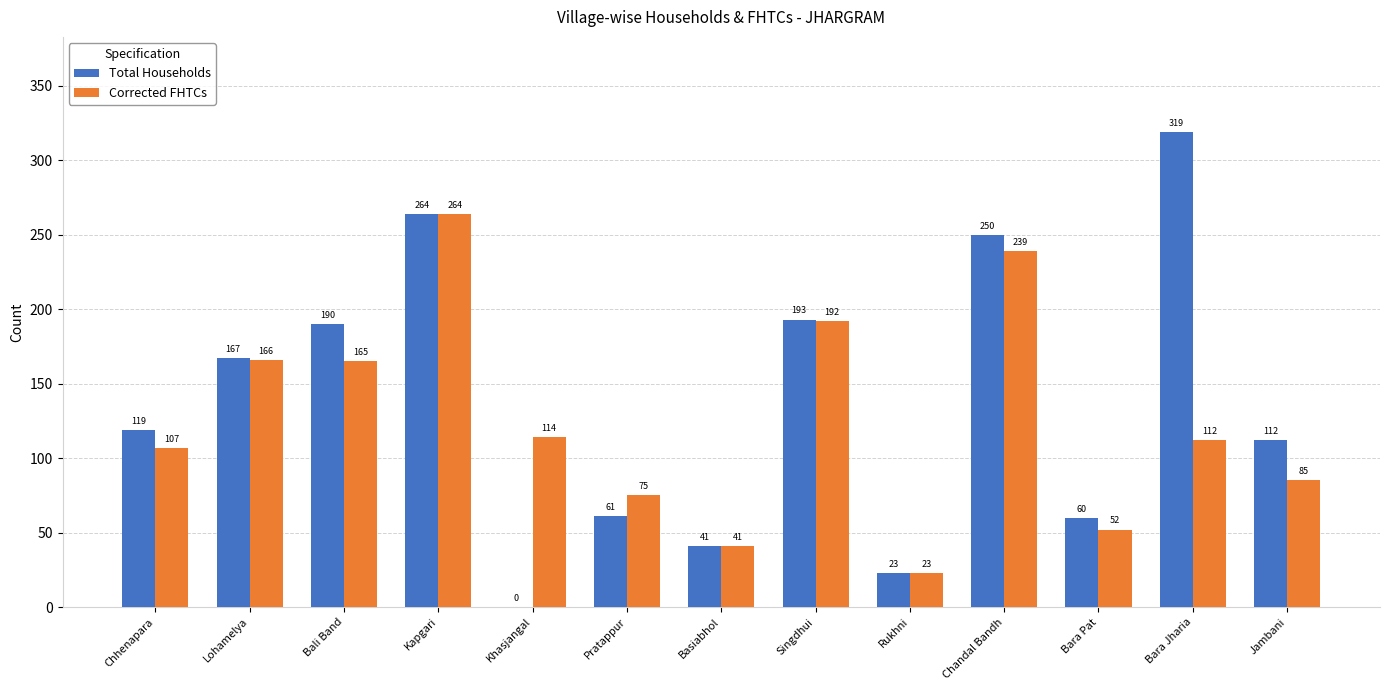

What is the sum of the Total Households values at Bali Band and Jambani?

302